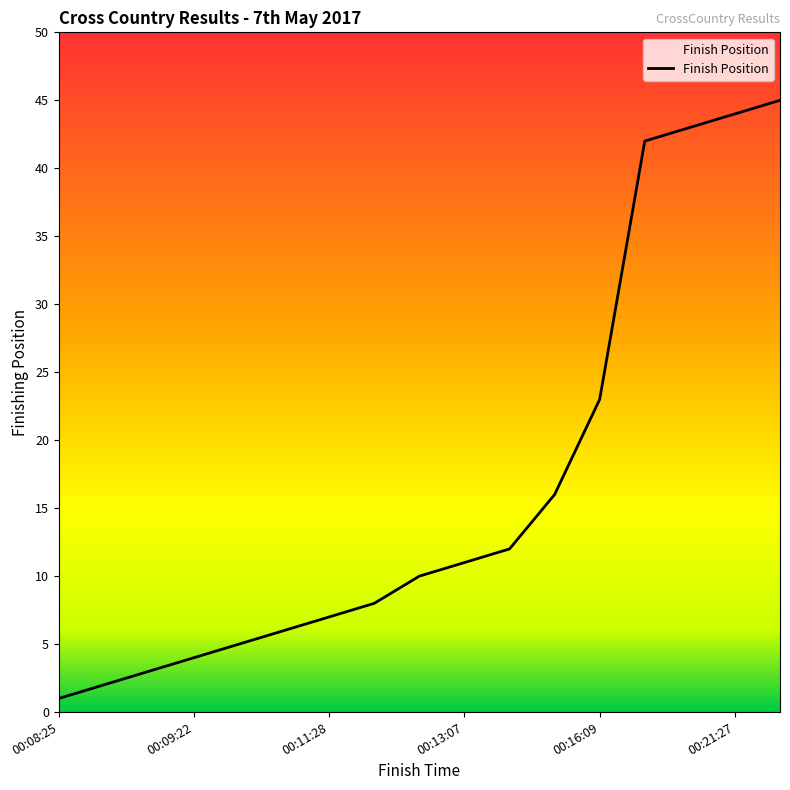

The chart shows a value of 5 at 00:10:02. True or false?

True